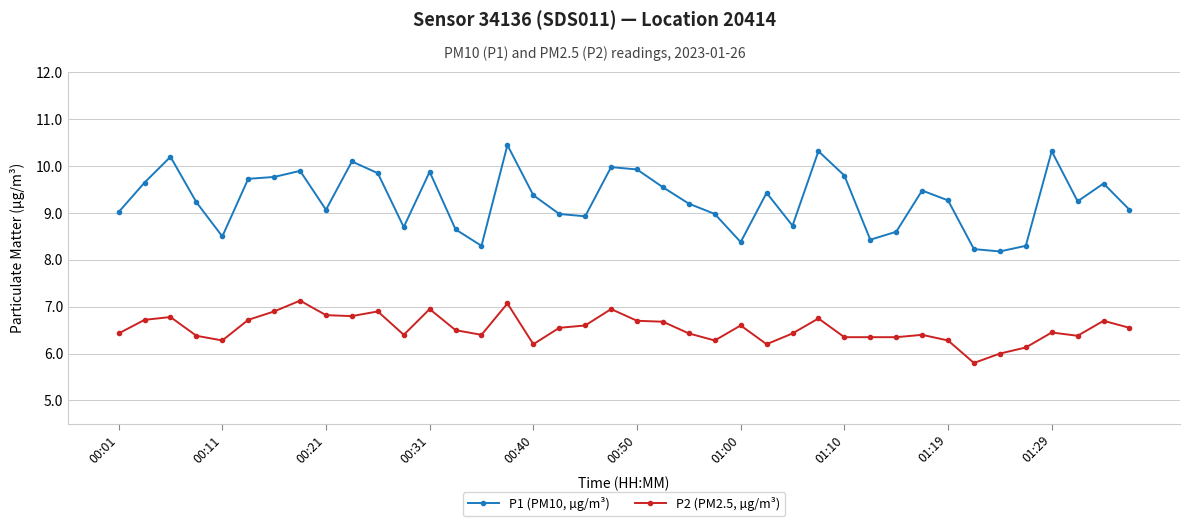

What is the value of the P2 (PM2.5, µg/m³) point at the 4th from the left?

6.4